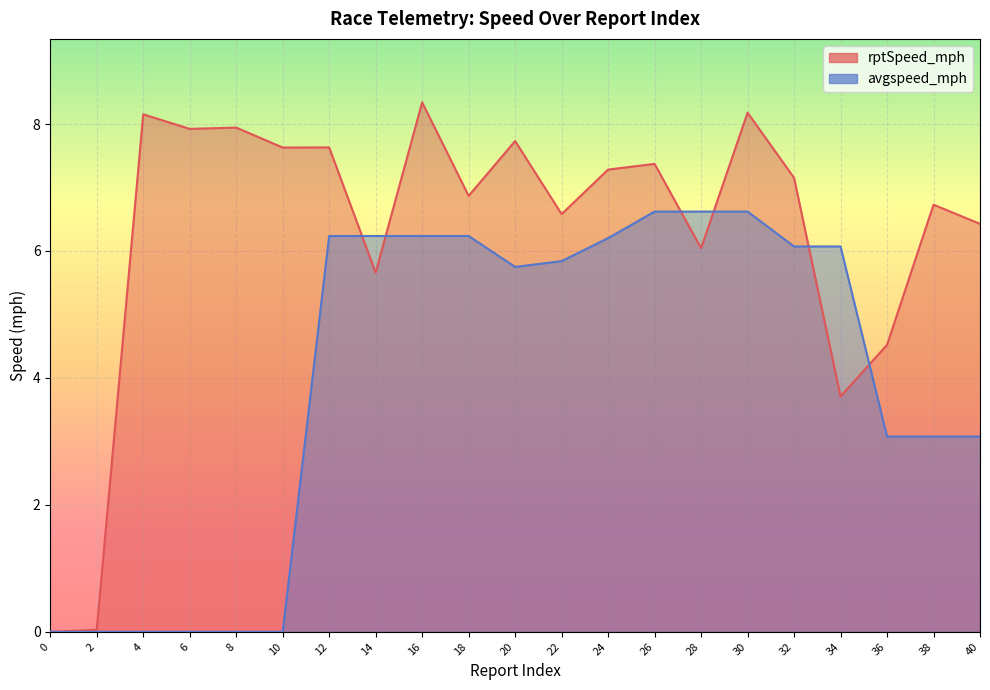

Where does the rptSpeed_mph series first go above 7?

4